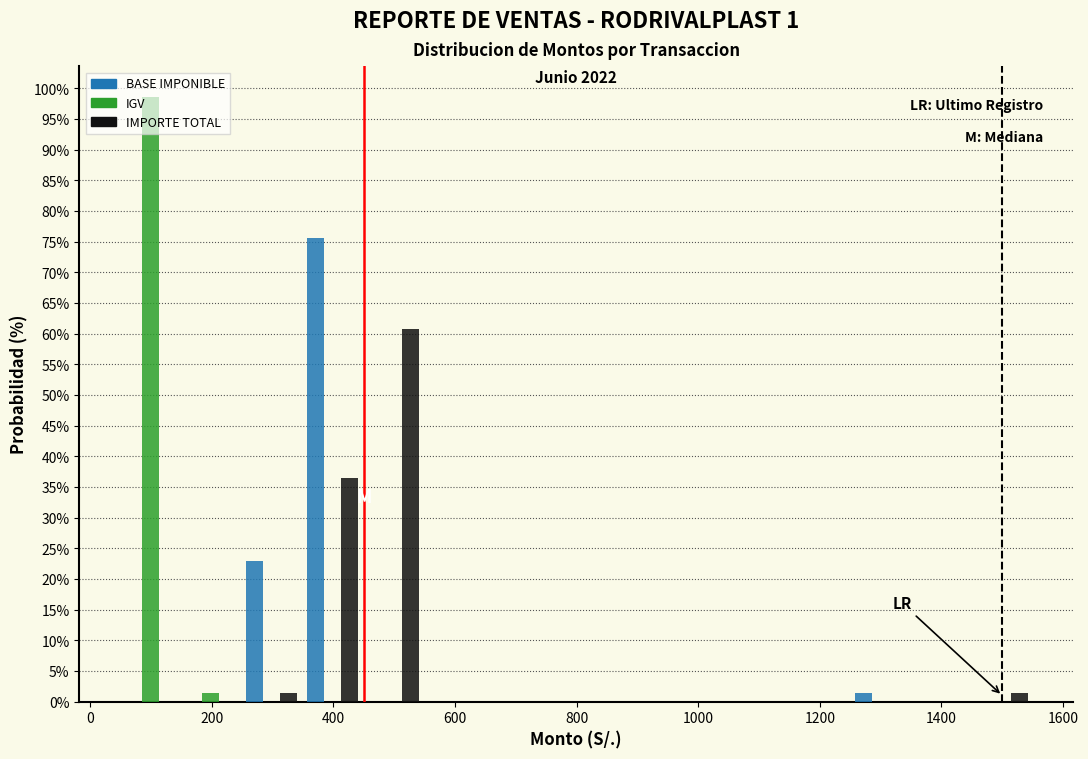

In the BASE IMPONIBLE series, which range on the x-axis has the tallest bar?

340 to 440